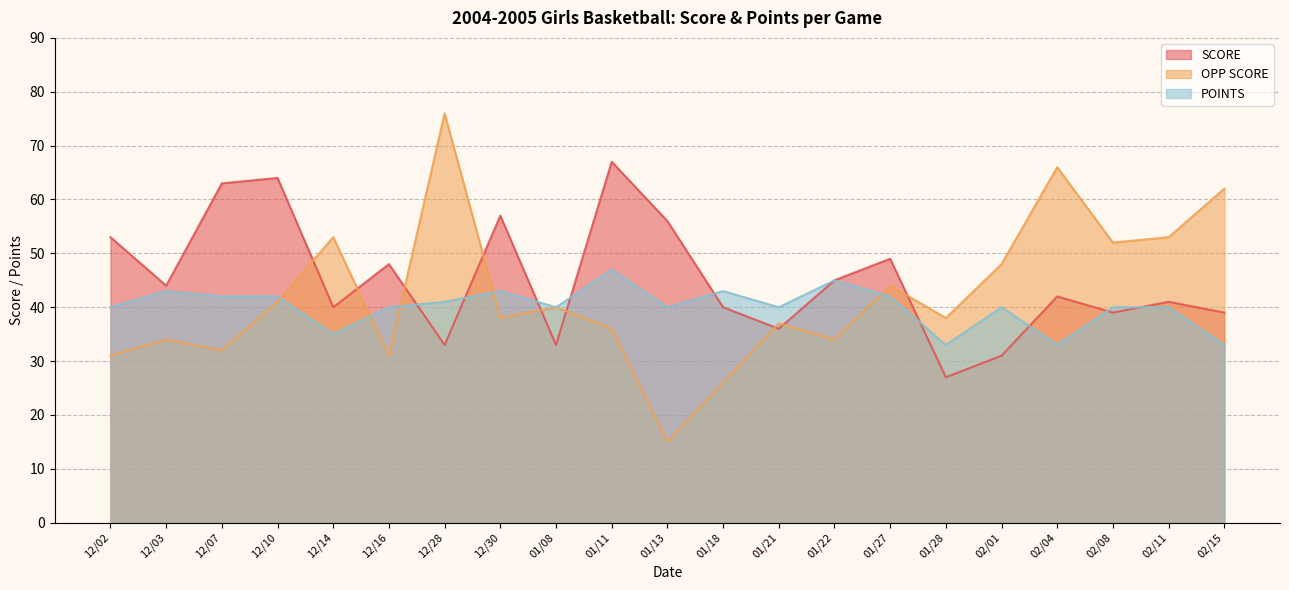

The value of POINTS at 12/03 is 43. True or false?

True